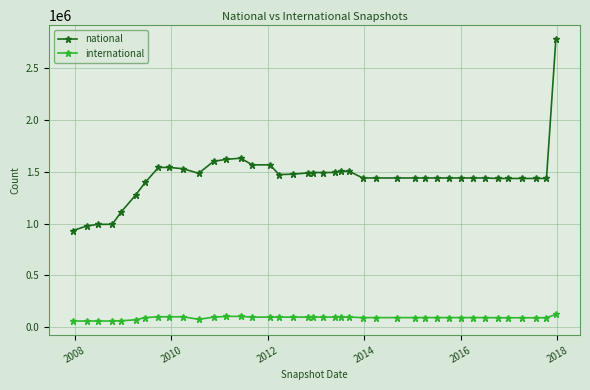

True or false: national has more than 0 points higher than both neighbors.

True